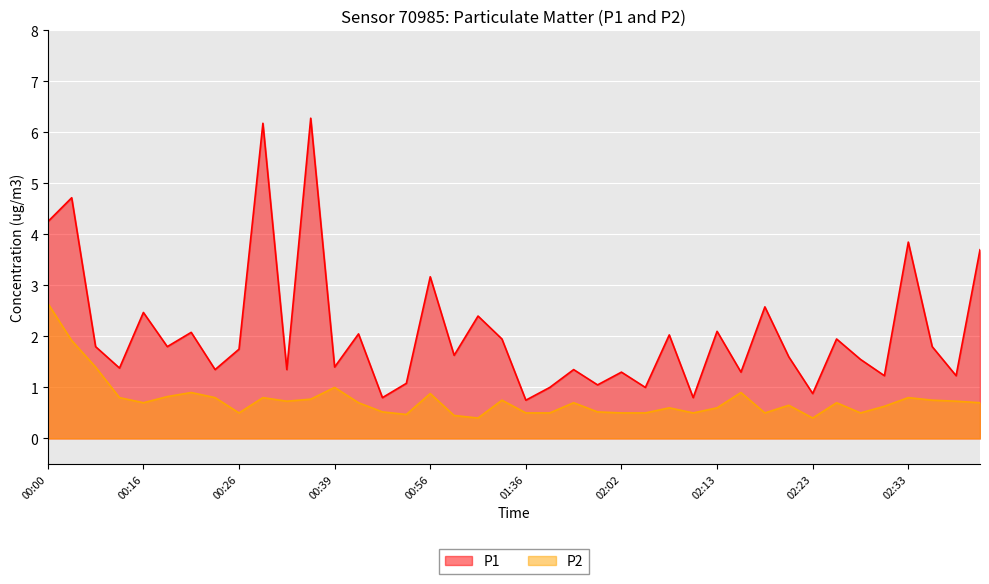

What is the difference between the second highest and minimum values in the P1 series?

5.4